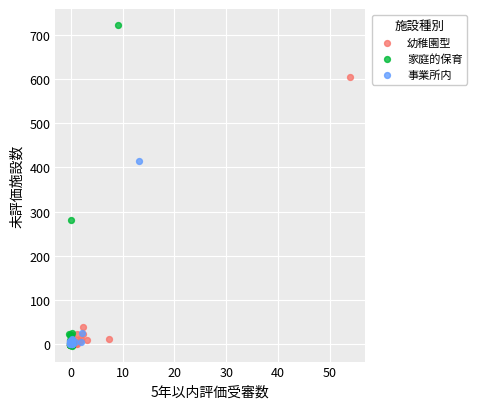

What are all the series names shown in the legend?

幼稚園型, 家庭的保育, 事業所内